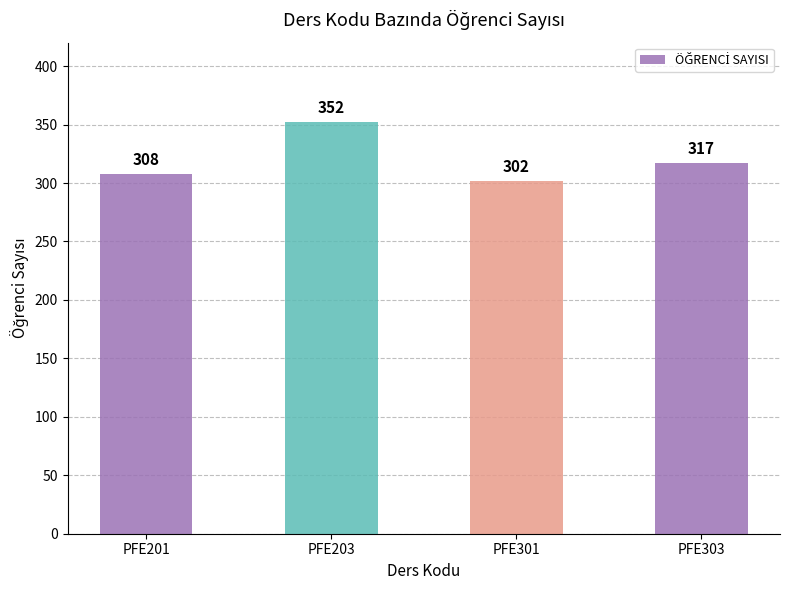

What is the greatest value displayed?

352